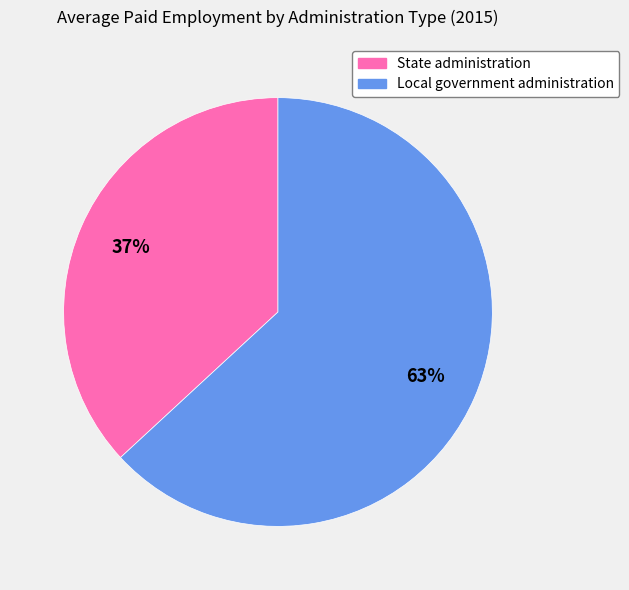

Is it true that Local government administration is 63% of the pie?

True